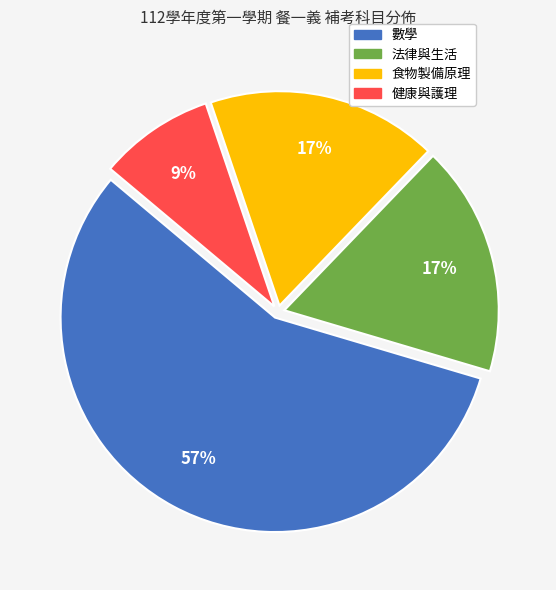

How many segments does this pie chart have?

4